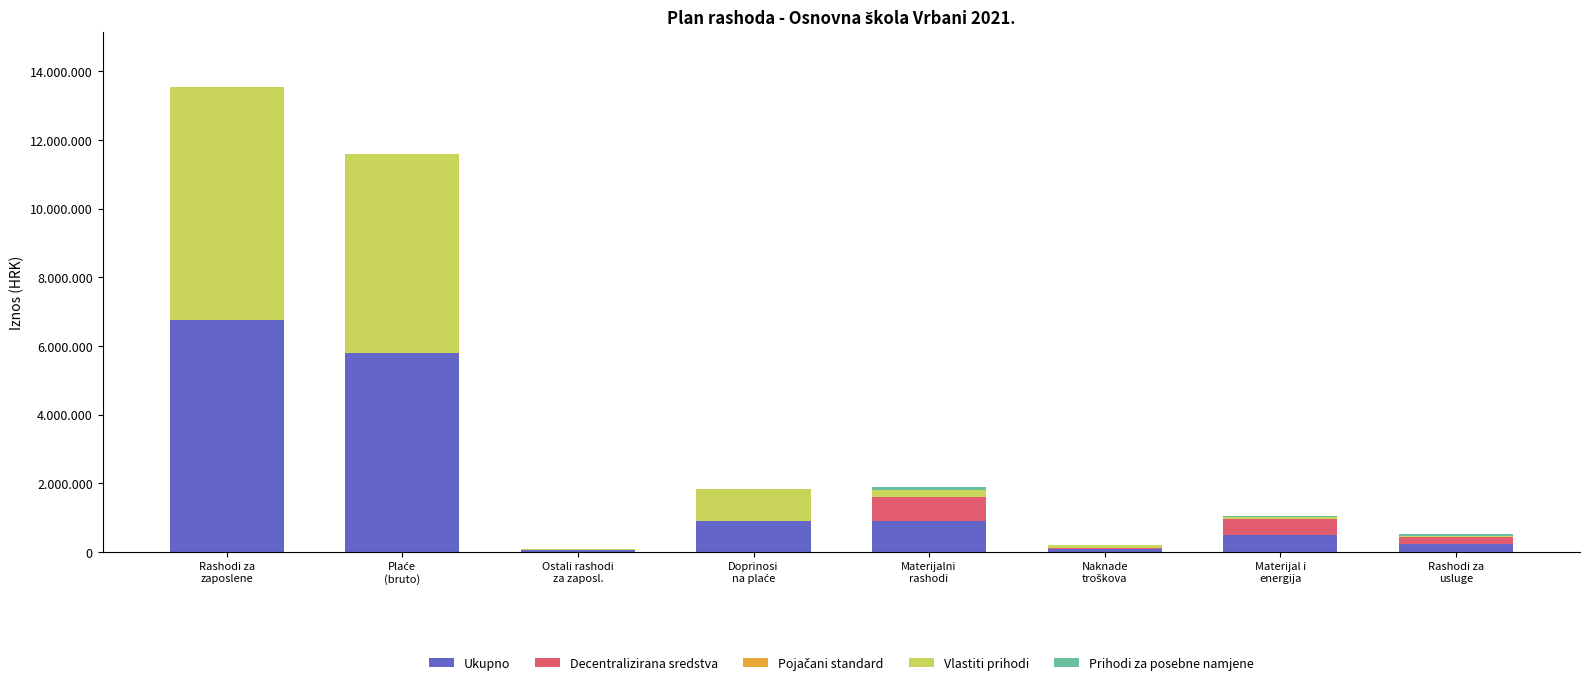

List the labels in order of Decentralizirana sredstva value, largest first.

Materijalni
rashodi, Materijal i
energija, Rashodi za
usluge, Naknade
troškova, Rashodi za
zaposlene, Plaće
(bruto), Ostali rashodi
za zaposl., Doprinosi
na plaće